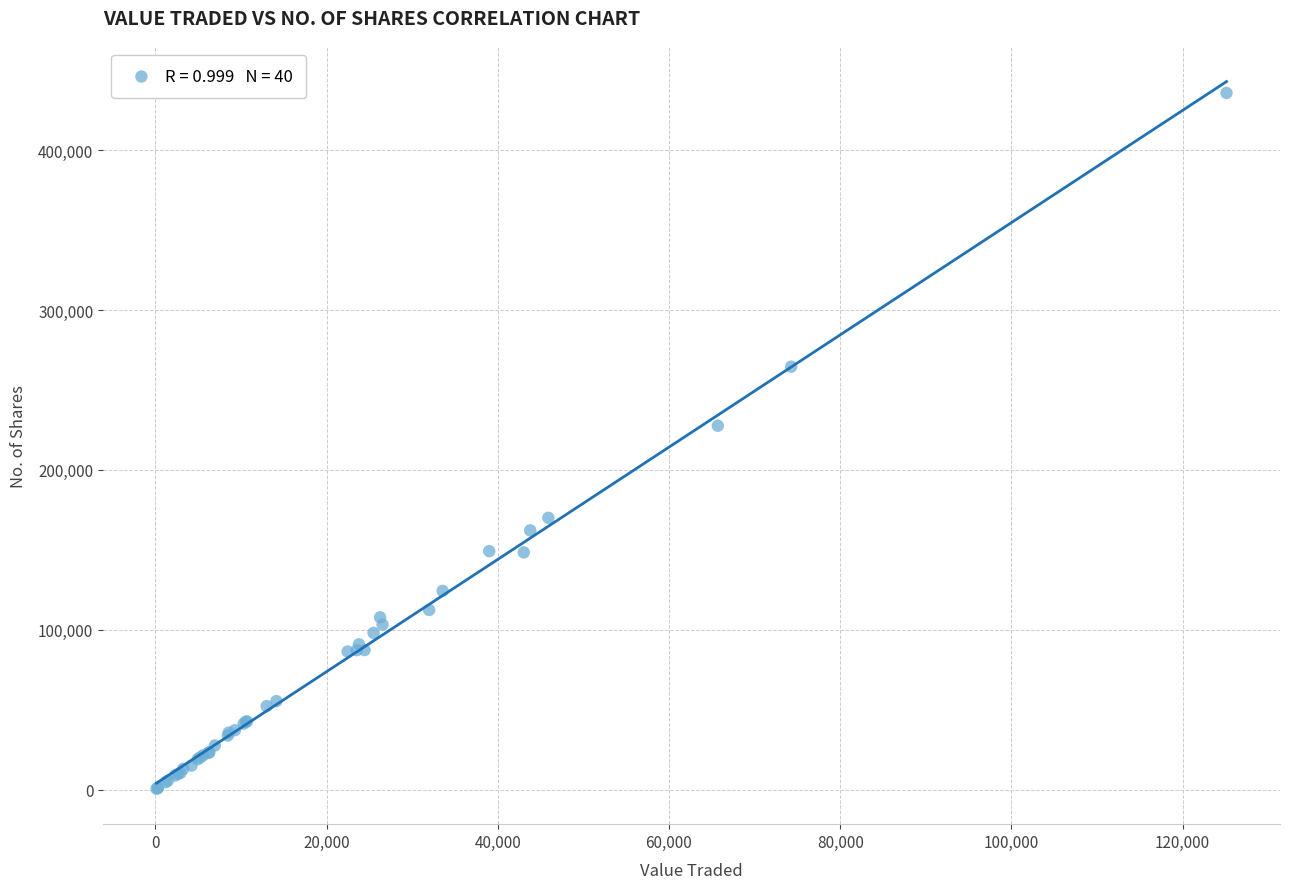

What Y value in the scatter plot is closest to 218133?

227613